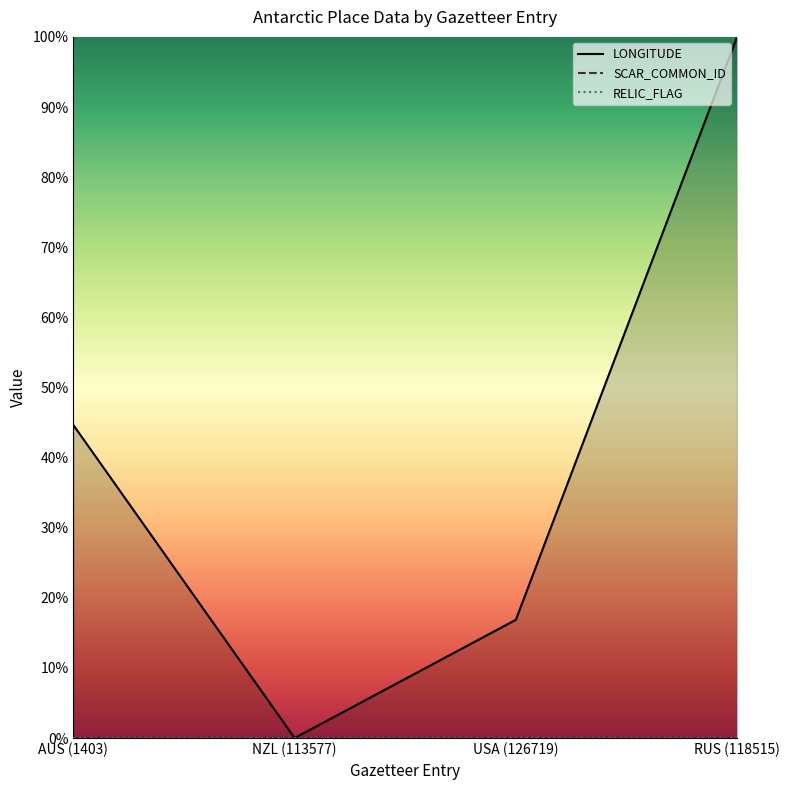

Between AUS (1403) and RUS (118515), which series saw the biggest shift?

LONGITUDE